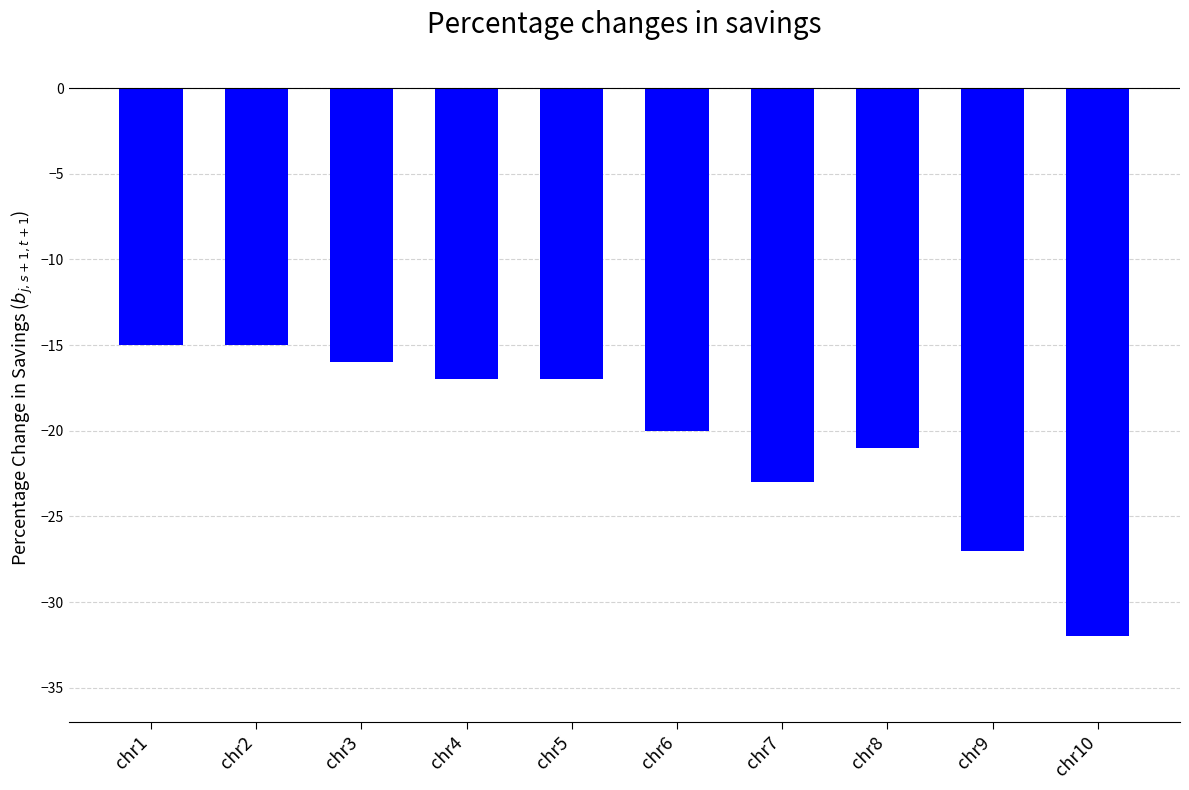

How many data points does each series have?

10